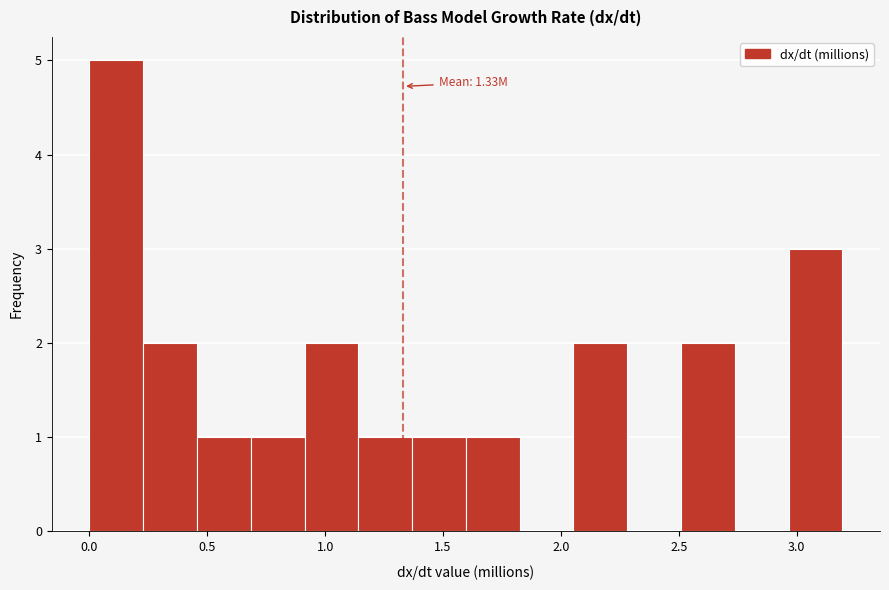

Which range on the x-axis has the tallest bar?

0.00 to 0.25